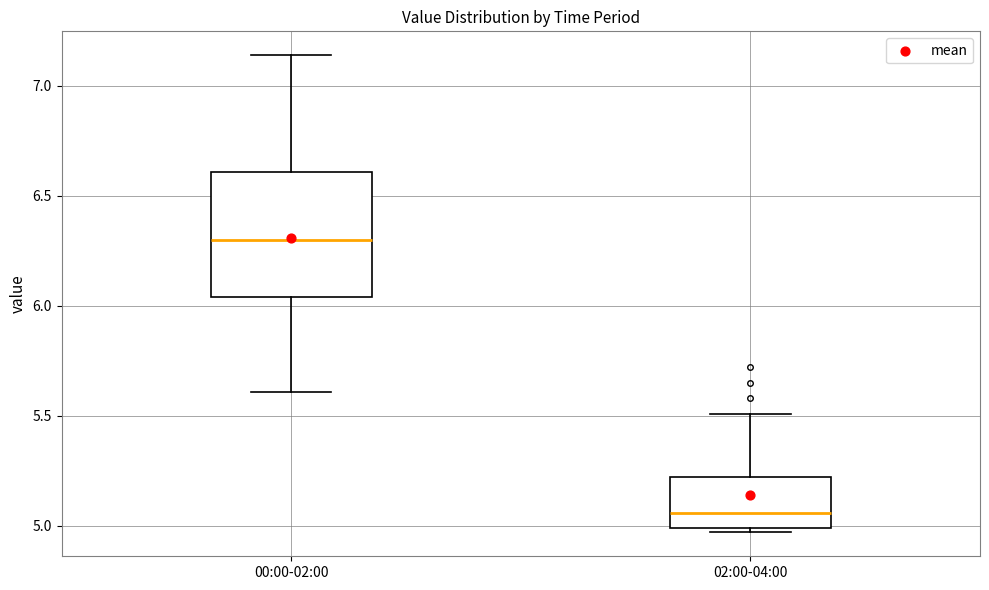

Which box has the lowest median line?

02:00-04:00